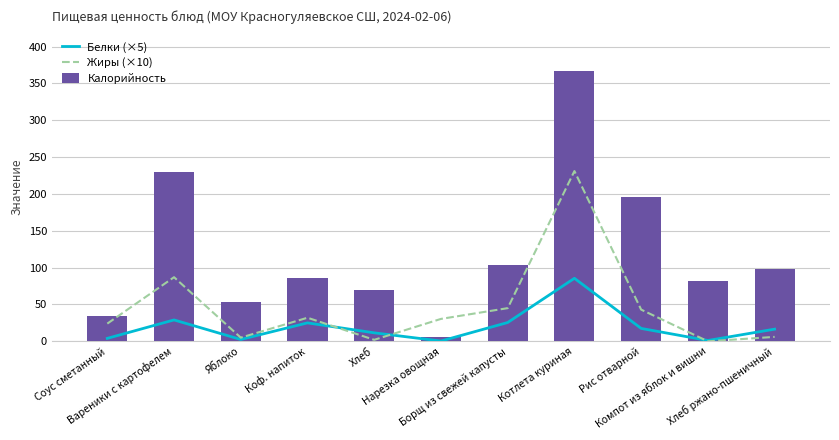

Between Борщ из свежей капусты and Вареники с картофелем, which is larger?

Вареники с картофелем